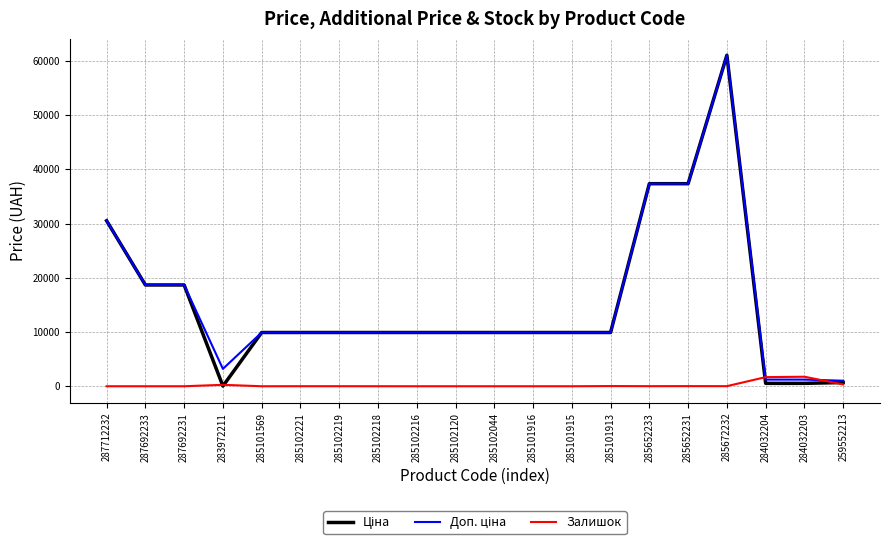

The Залишок series shows 0.0 at 285101916. True or false?

True